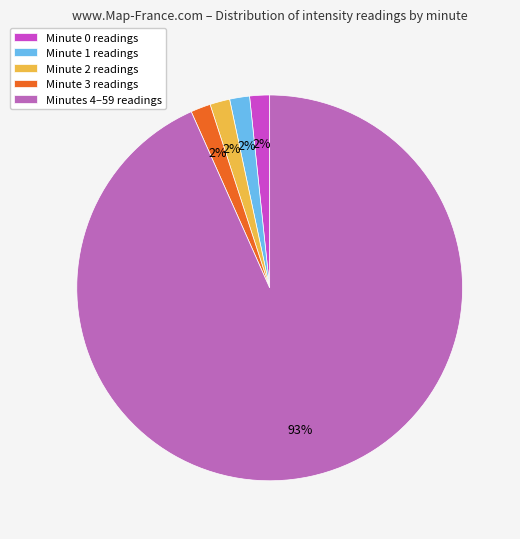

How many slices are in this pie chart?

5